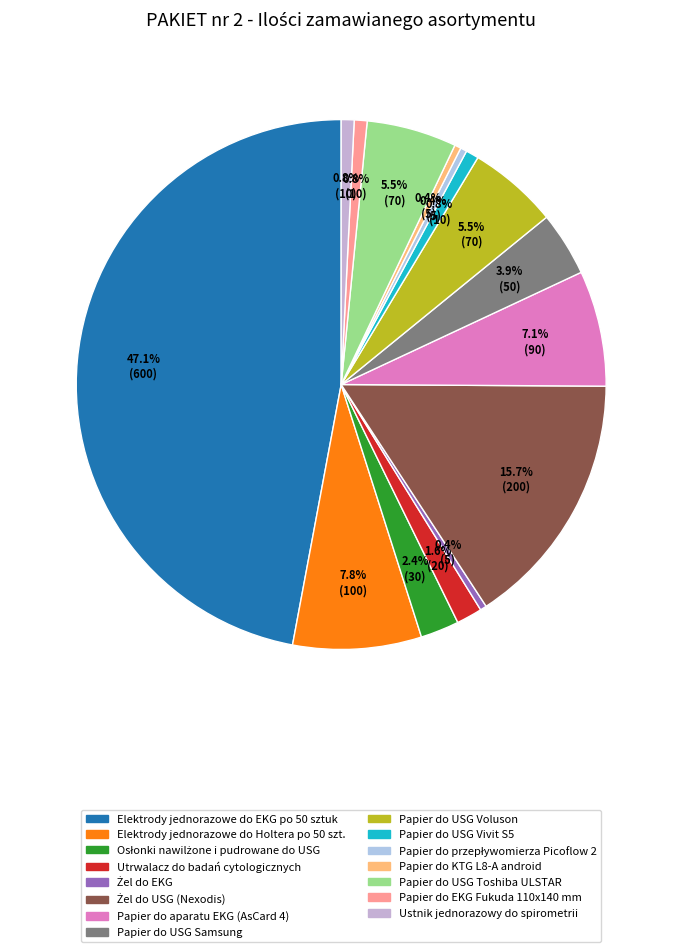

Rank the categories by value from lowest to highest.

Żel do EKG, Papier do przepływomierza Picoflow 2, Papier do KTG L8-A android, Papier do USG Vivit S5, Papier do EKG Fukuda 110x140 mm, Ustnik jednorazowy do spirometrii, Utrwalacz do badań cytologicznych, Osłonki nawilżone i pudrowane do USG, Papier do USG Samsung, Papier do USG Voluson, Papier do USG Toshiba ULSTAR, Papier do aparatu EKG (AsCard 4), Elektrody jednorazowe do Holtera po 50 szt., Żel do USG (Nexodis), Elektrody jednorazowe do EKG po 50 sztuk